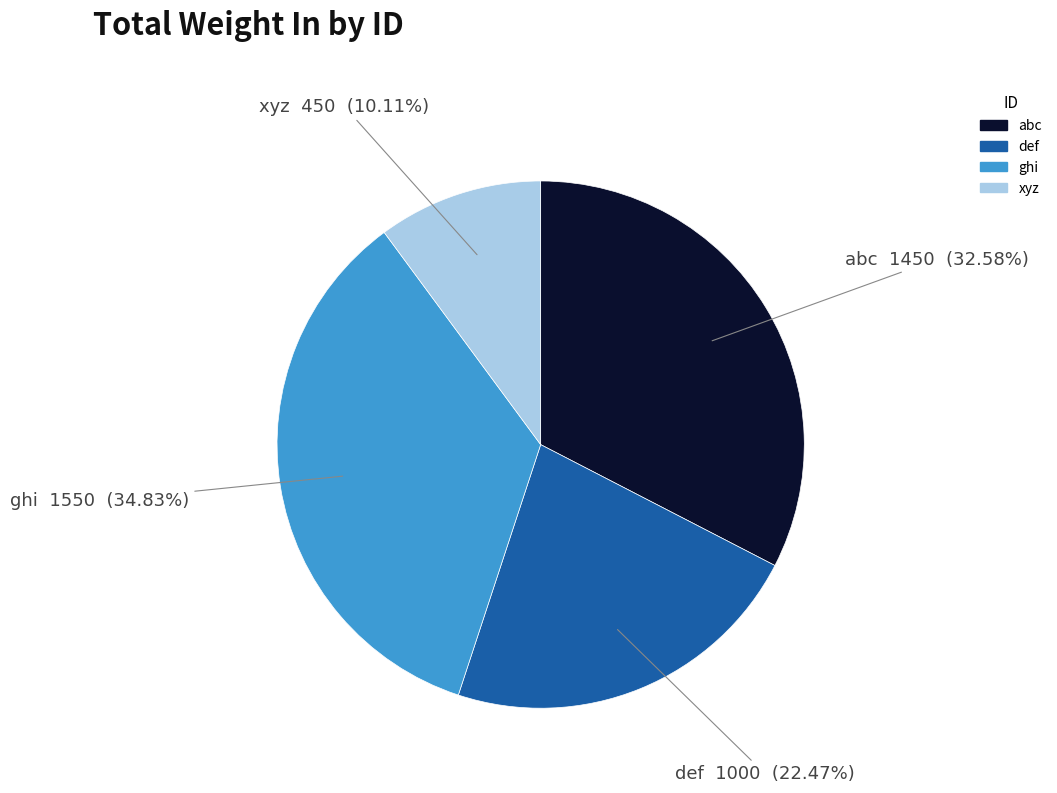

To the nearest percent, what is the difference between the largest and smallest slice percentages?

25%